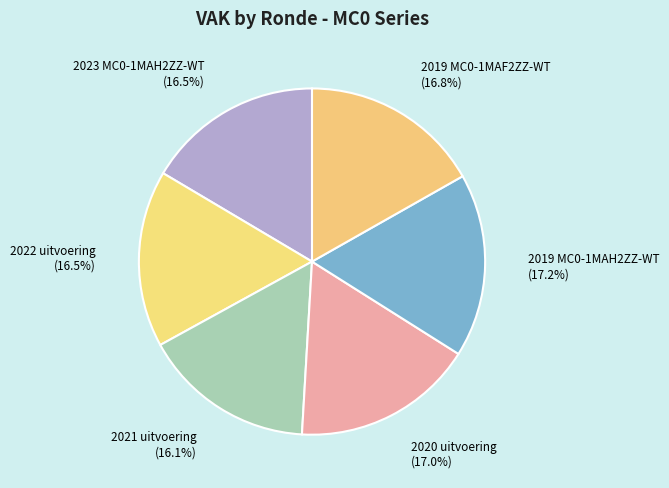

Is there a majority slice in this chart?

No